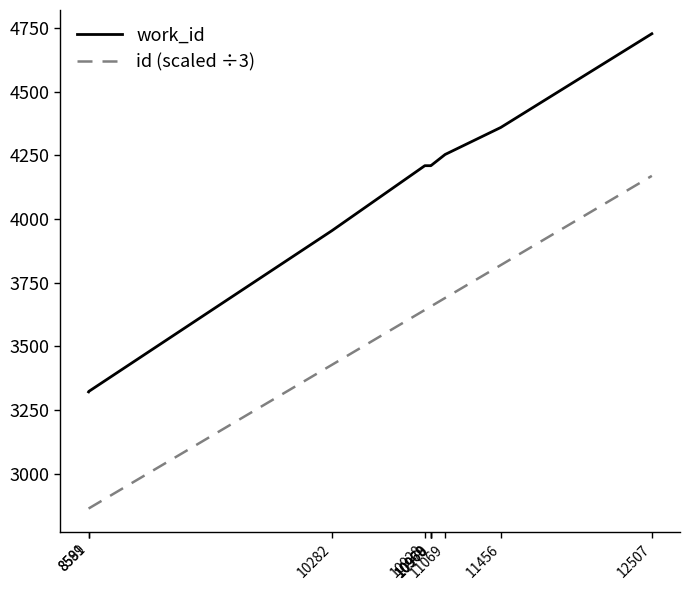

What is the maximum value shown in the chart?

4727.0